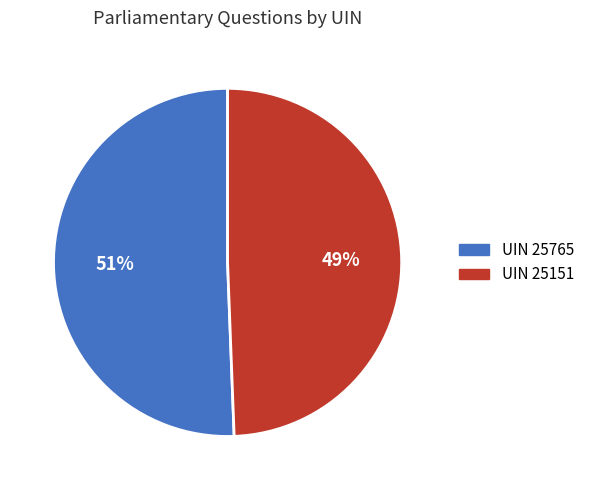

Rank the categories by value from highest to lowest.

UIN 25765, UIN 25151